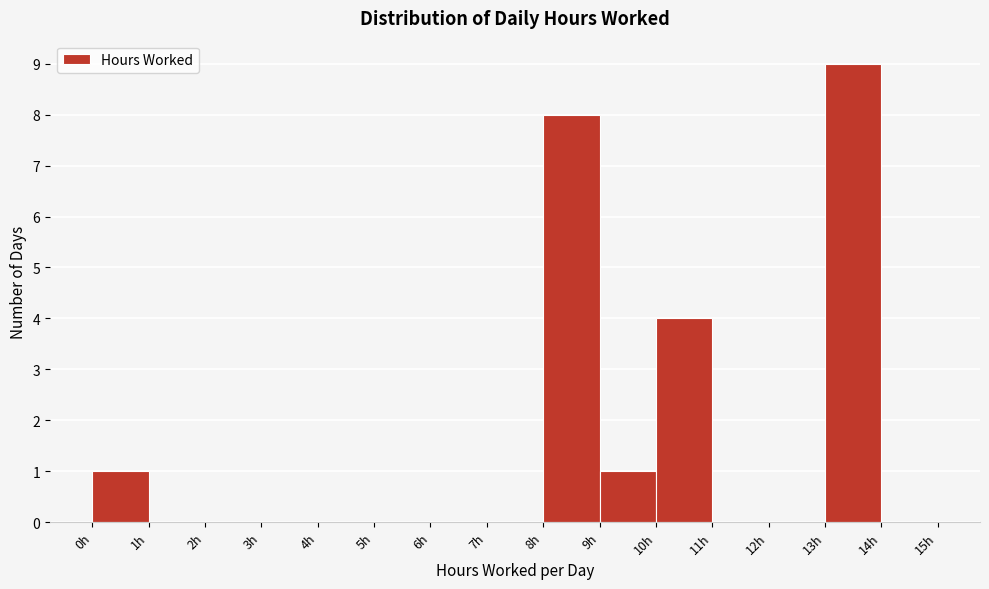

Reading left to right, transcribe this chart: for each bar, give the range it covers on the x-axis and its height. The values are not printed on the chart, so give them approximately, as read against the axis.

0 to 1: 1
1 to 2: 0
2 to 3: 0
3 to 4: 0
4 to 5: 0
5 to 6: 0
6 to 7: 0
7 to 8: 0
8 to 9: 8
9 to 10: 1
10 to 11: 4
11 to 12: 0
12 to 13: 0
13 to 14: 9
14 to 15: 0